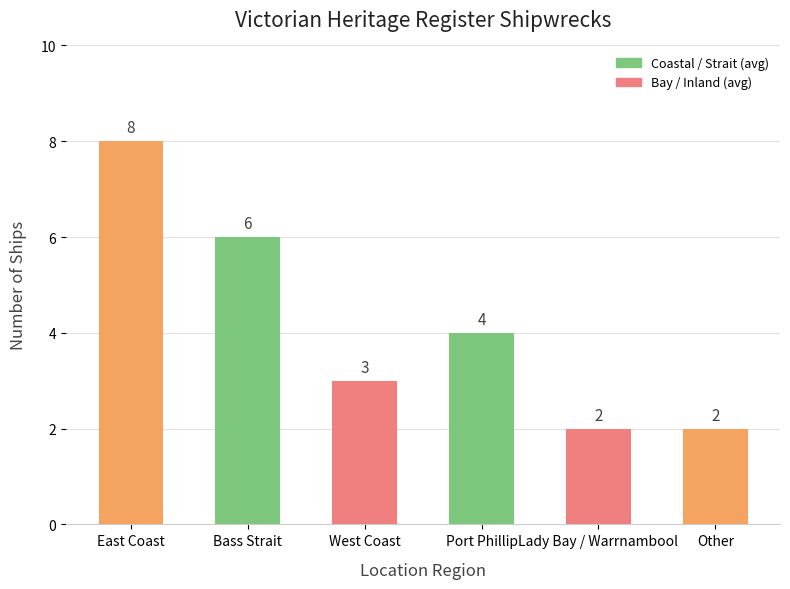

Count the values in the range 2 to 6.

5